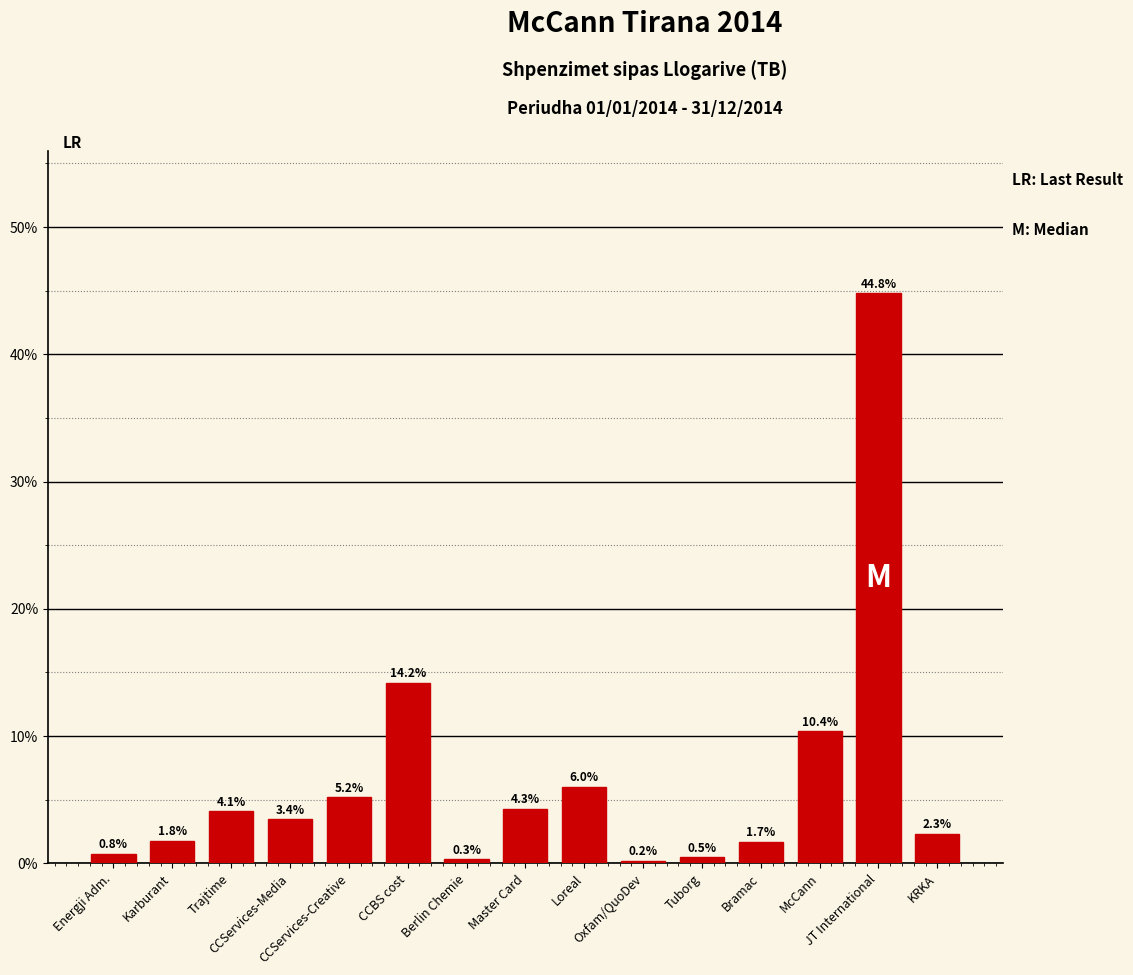

What is the maximum value shown in the chart?

44.8